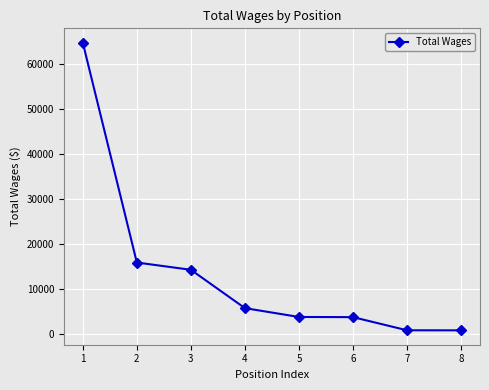

How many lines are shown in the chart?

1